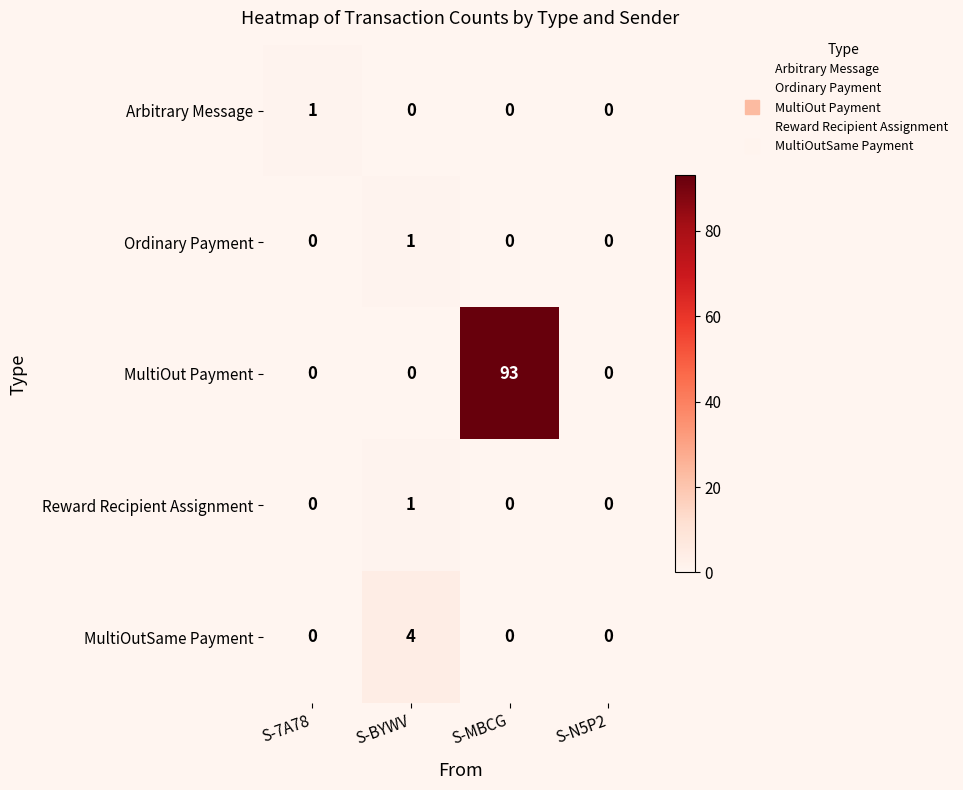

At how many categories does at least one series exceed 82?

1